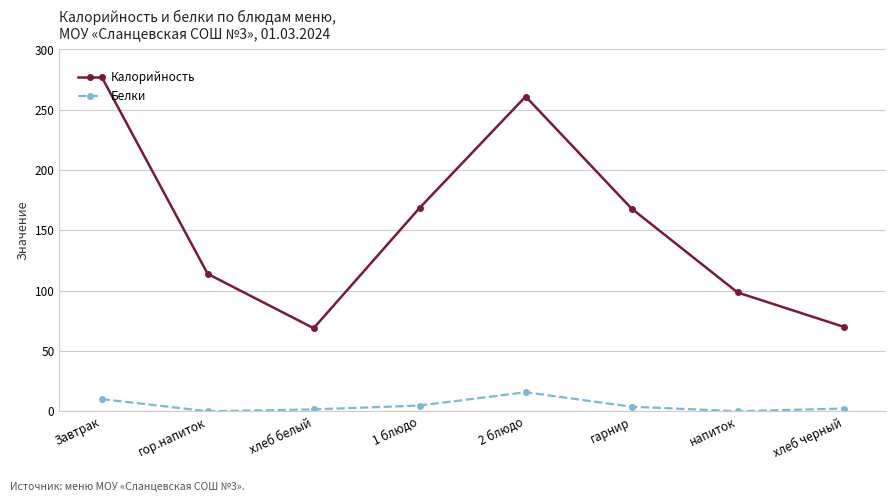

Which label corresponds to the largest value in the chart?

Завтрак